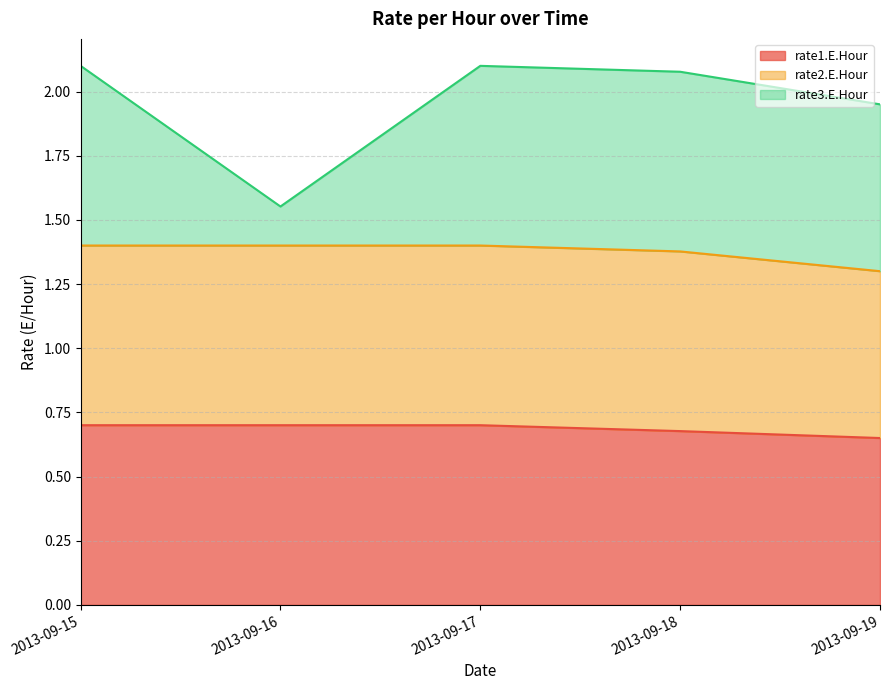

What is the average value of the rate3.E.Hour series?

2.0